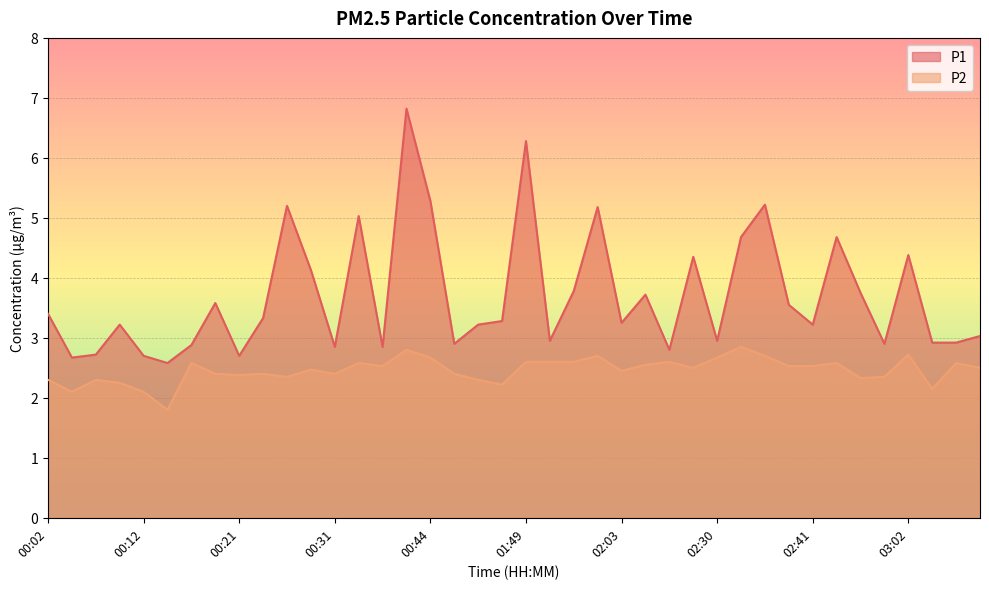

How many data points does each series have?

40